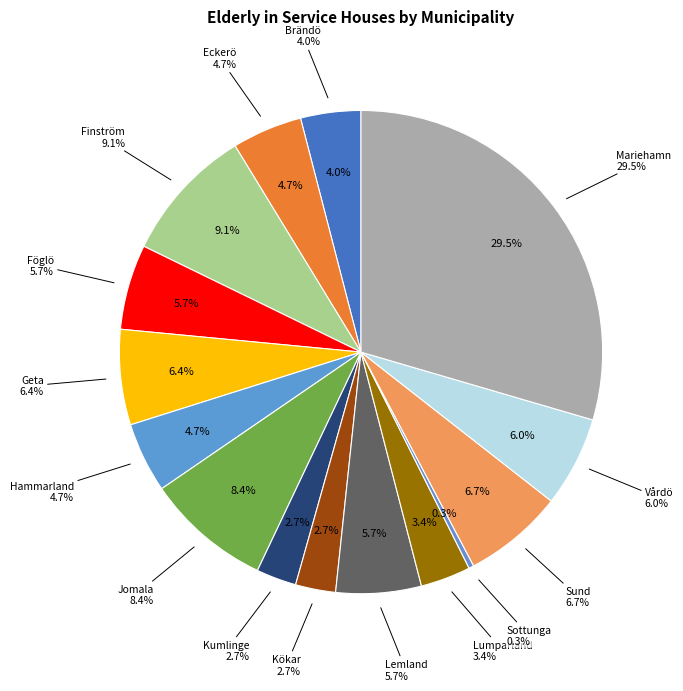

To the nearest percent, what percentage of the pie is Hammarland?

5%